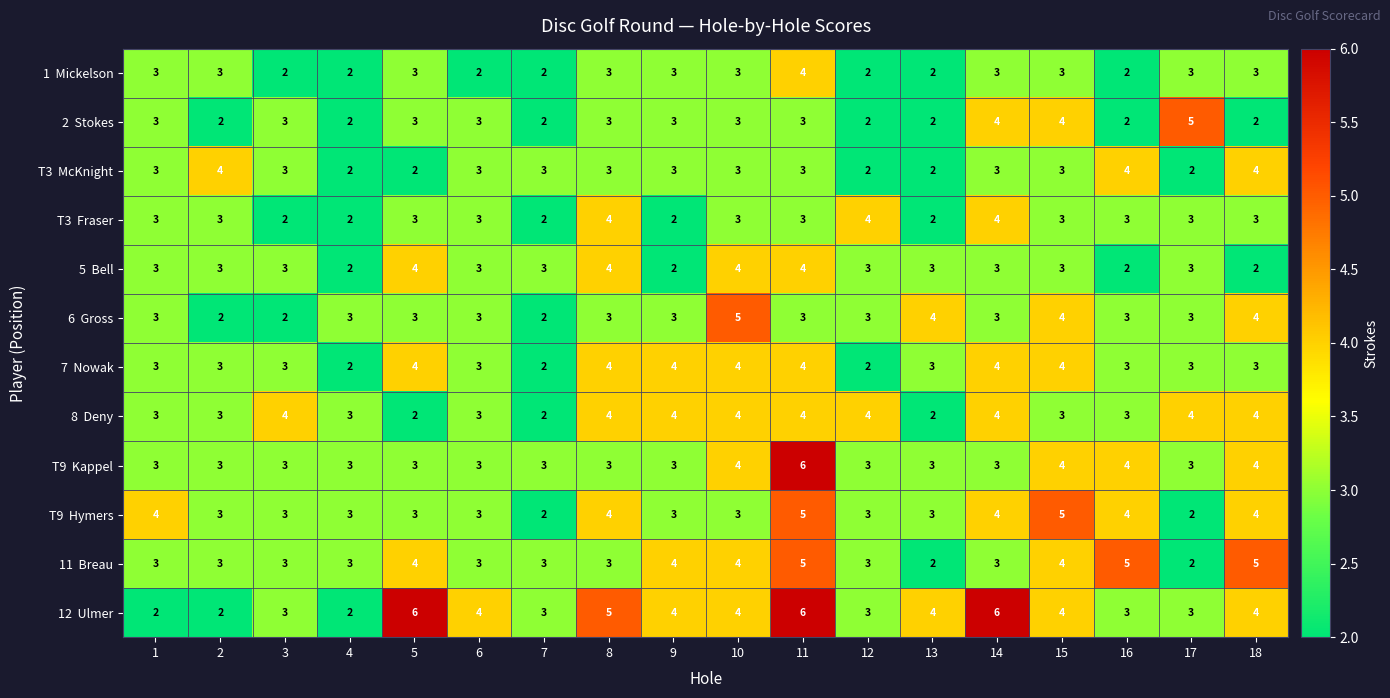

What is the total value across all series at 3?

34